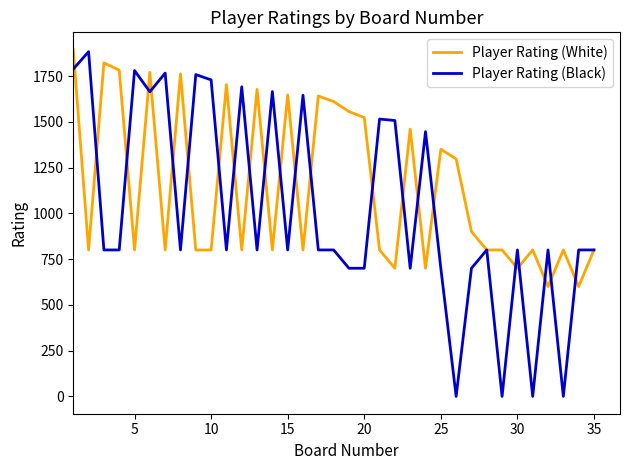

Rank the series by their average value, from lowest to highest.

Player Rating (Black), Player Rating (White)